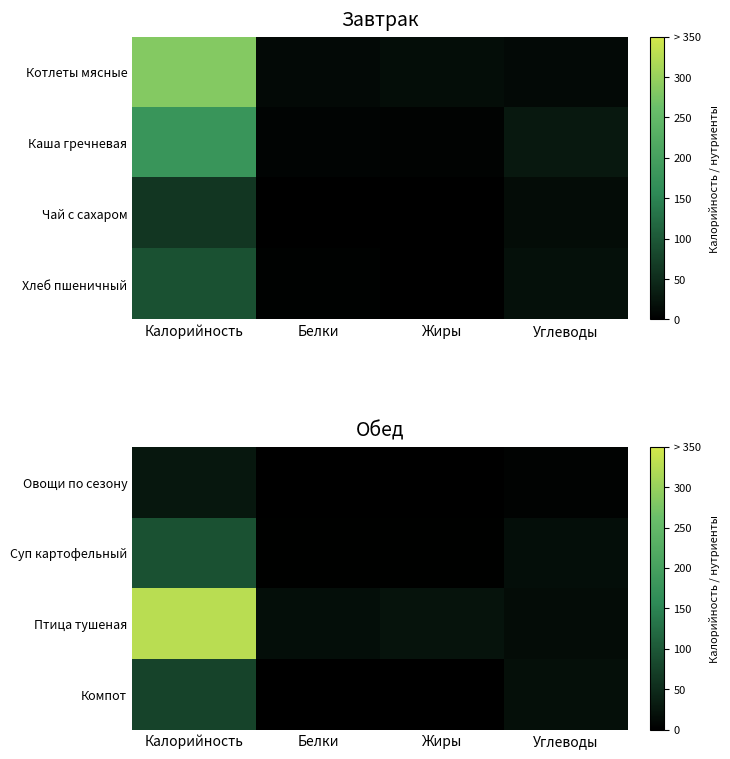

True or false: Птица тушеная has a value of 17 at Белки.

True